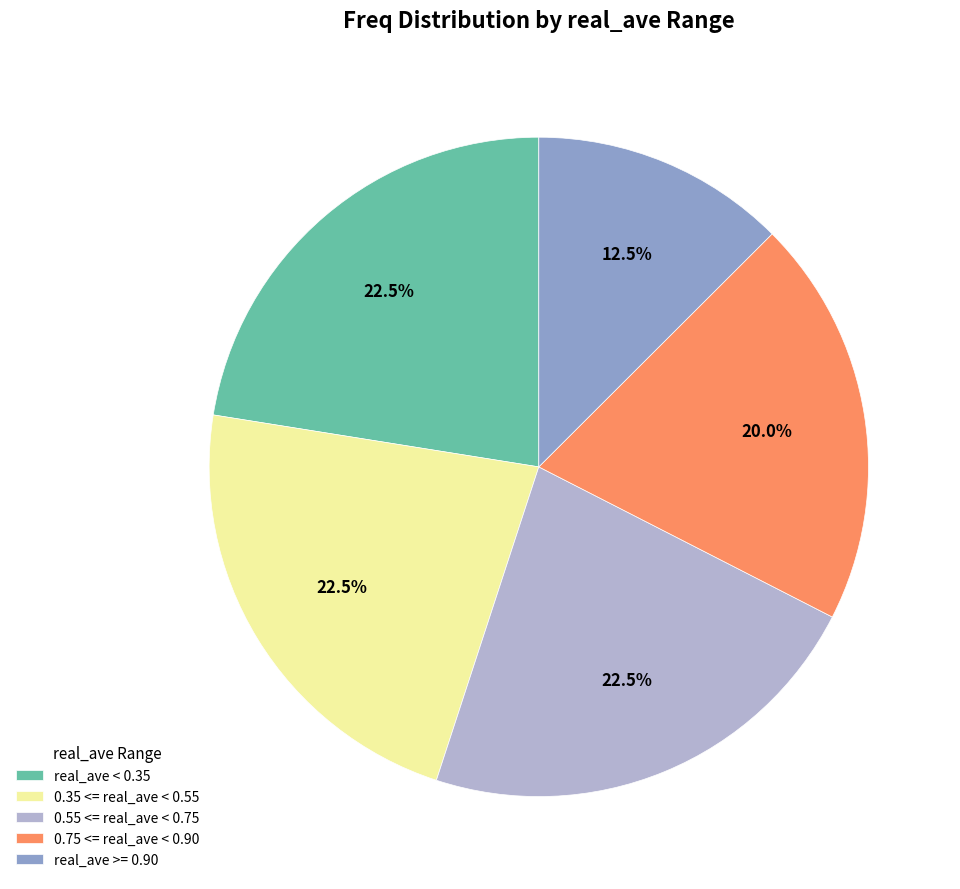

What is the total percentage of 0.75 <= real_ave < 0.90 and 0.55 <= real_ave < 0.75?

42.5%